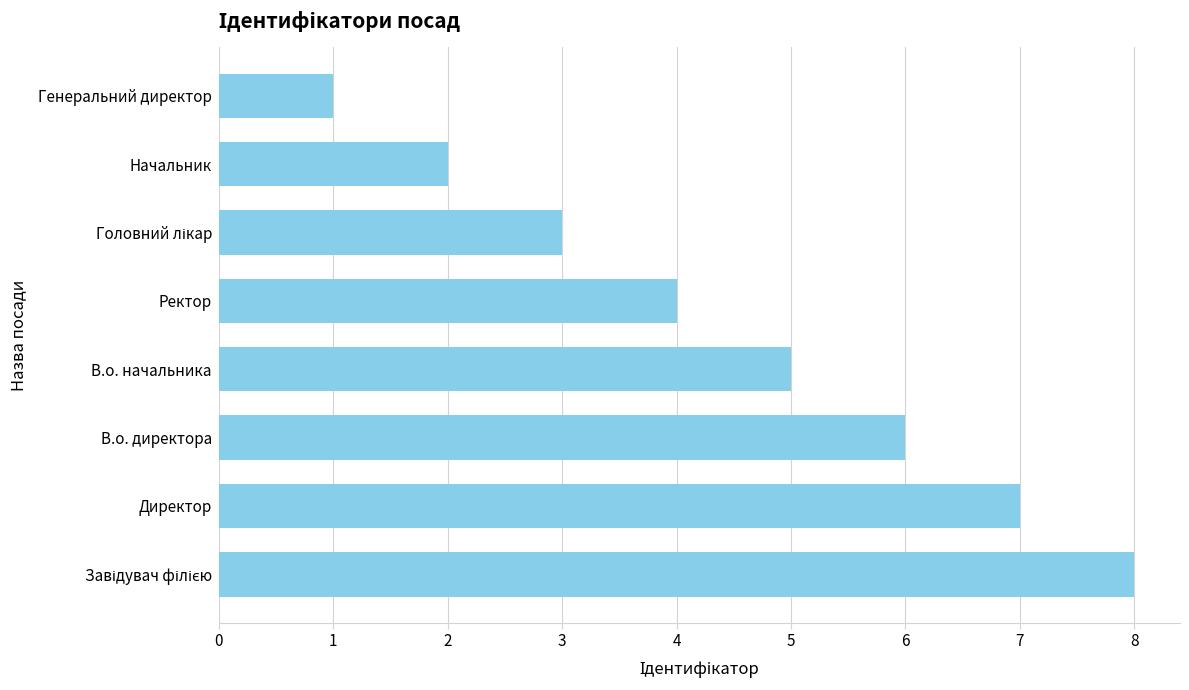

Which has a higher value, В.о. начальника or Ректор?

В.о. начальника